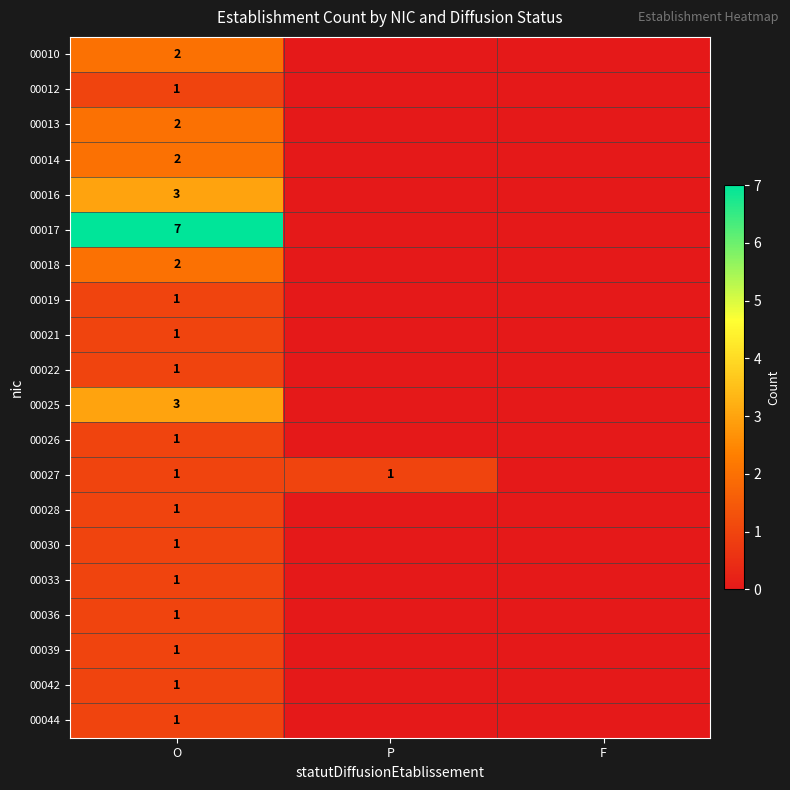

Rank the series at F from highest to lowest value.

00010, 00012, 00013, 00014, 00016, 00017, 00018, 00019, 00021, 00022, 00025, 00026, 00027, 00028, 00030, 00033, 00036, 00039, 00042, 00044